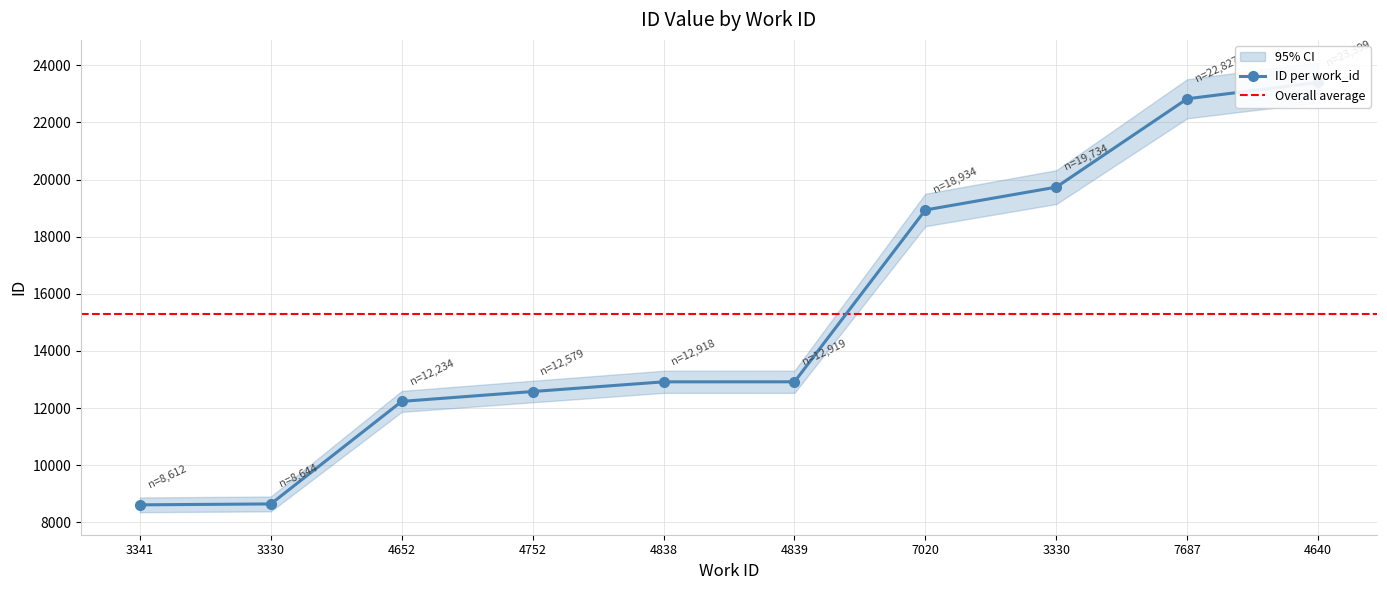

List the labels in order of value, largest first.

4640, 7687, 3330, 7020, 4839, 4838, 4752, 4652, 3330, 3341